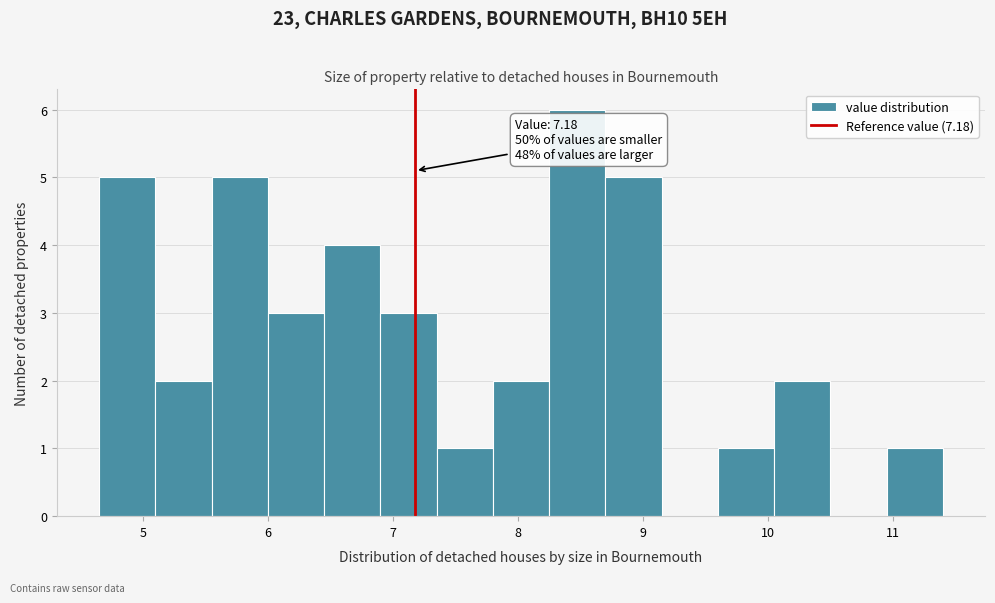

Which range on the x-axis has the tallest bar?

8.25 to 8.70